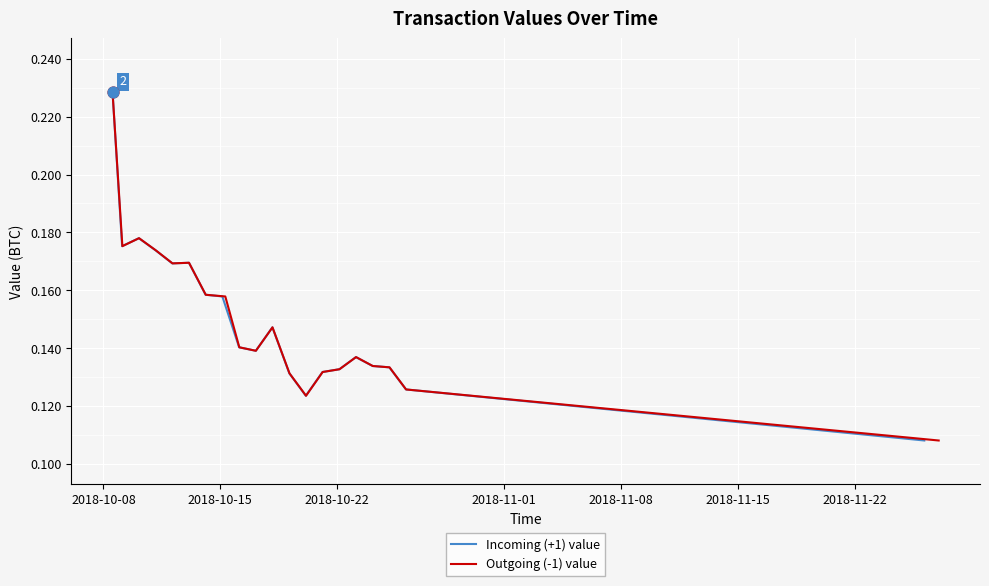

Which series reaches the minimum Y coordinate?

Incoming (+1) value